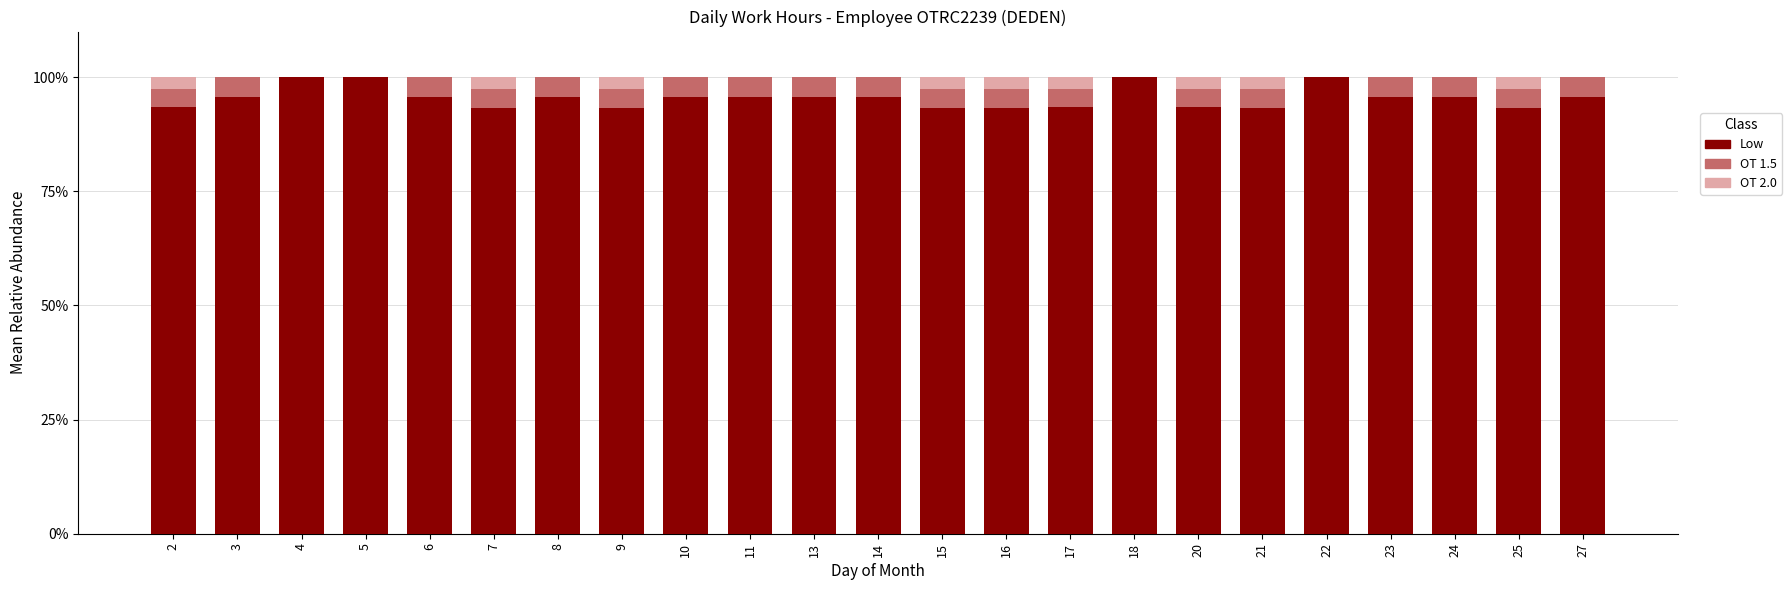

What is the sum of the Low values at 18 and 23?

195.7